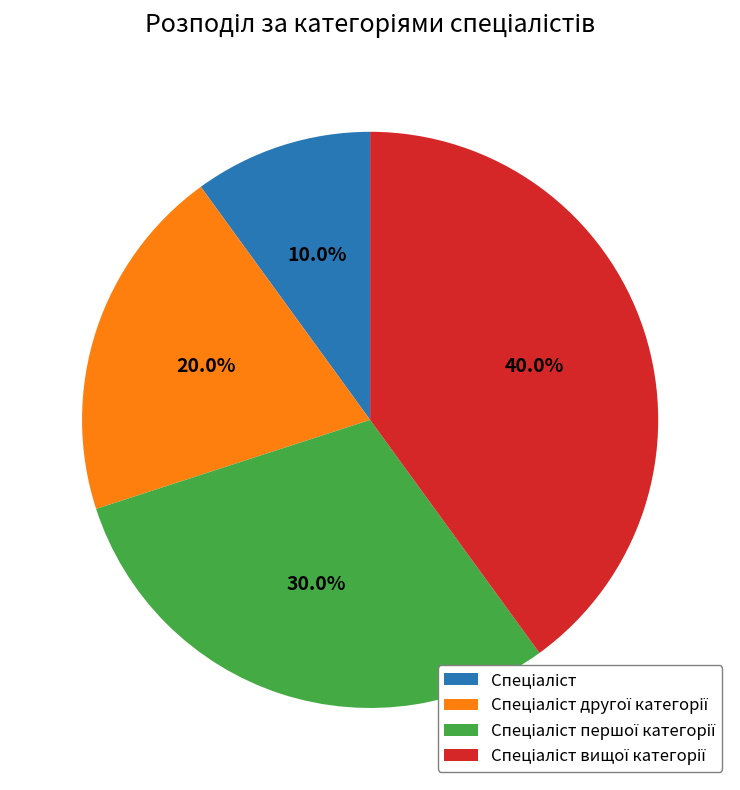

Is there a majority slice in this chart?

No